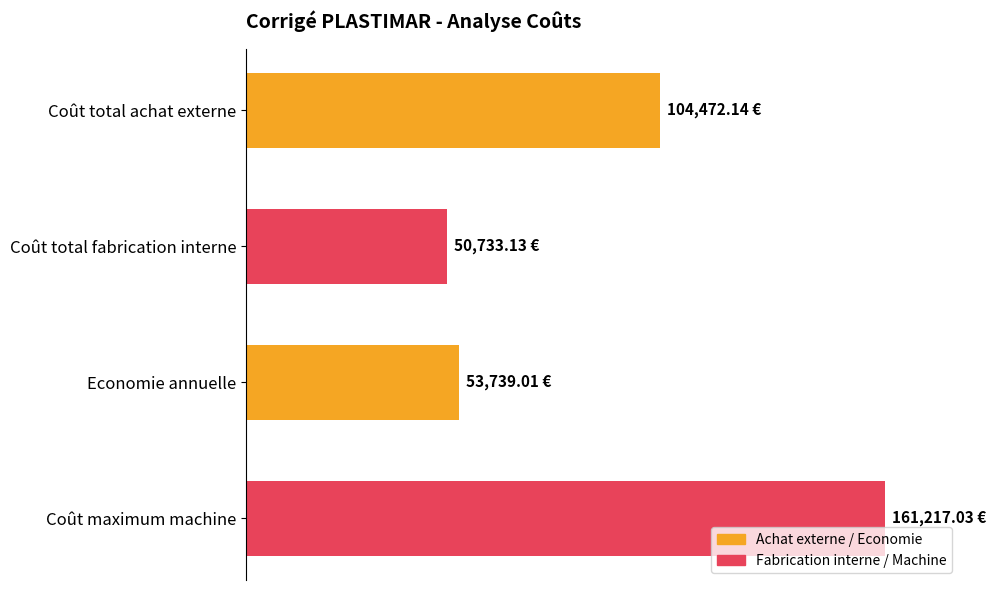

What is the difference between the second highest and minimum values?

53739.0